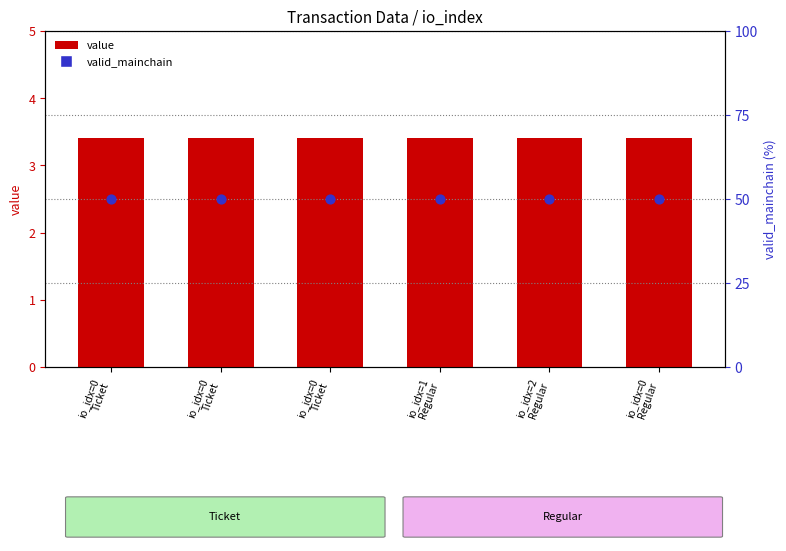

Which series has the largest total across all categories?

valid_mainchain